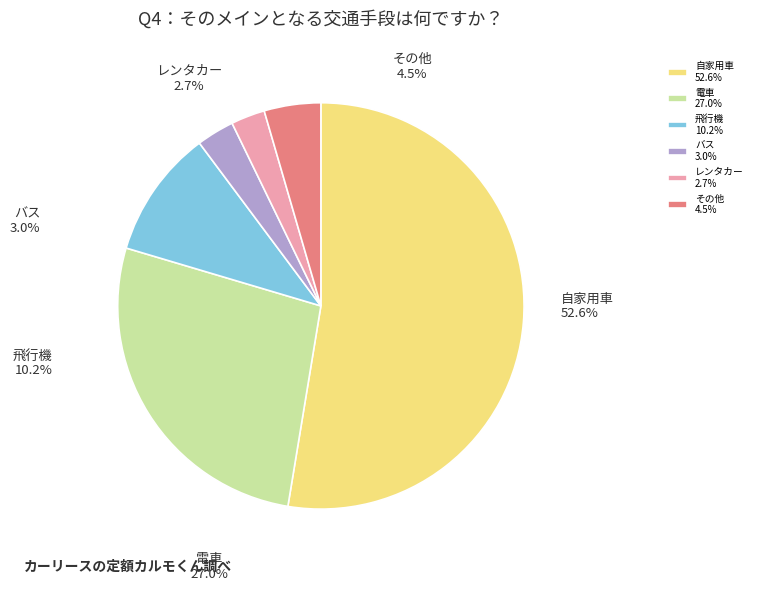

Count the number of slices in the pie.

6